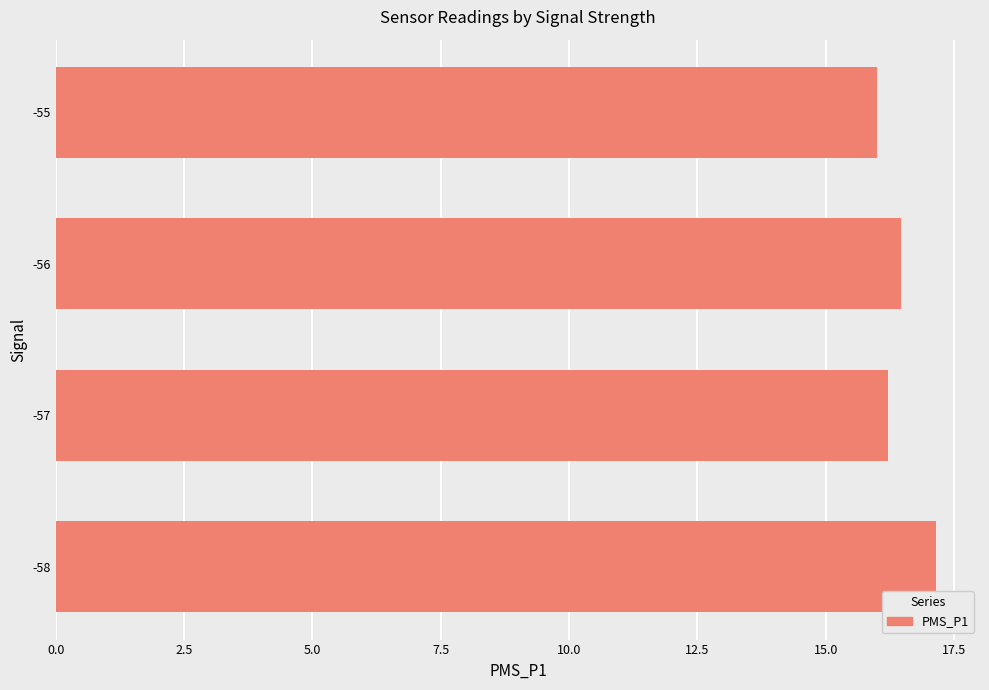

What is the difference between the second highest and minimum values?

0.5